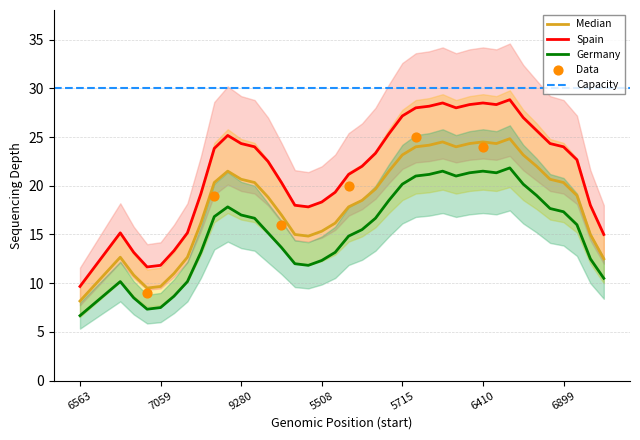

The Spain series shows 15.1 at 9280. True or false?

False